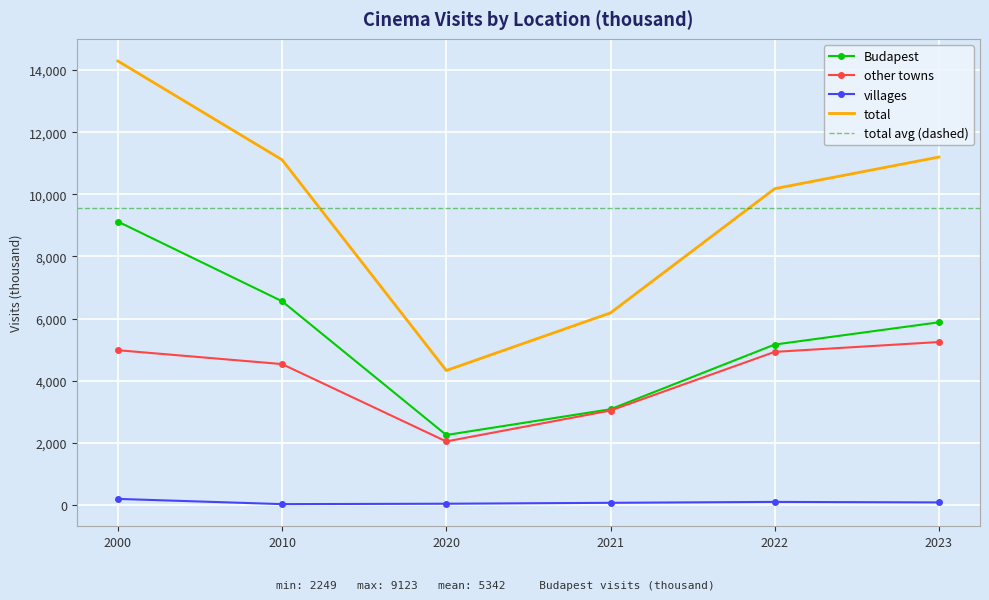

What is the difference between the maximum and second lowest values in the Budapest series?

6044.0